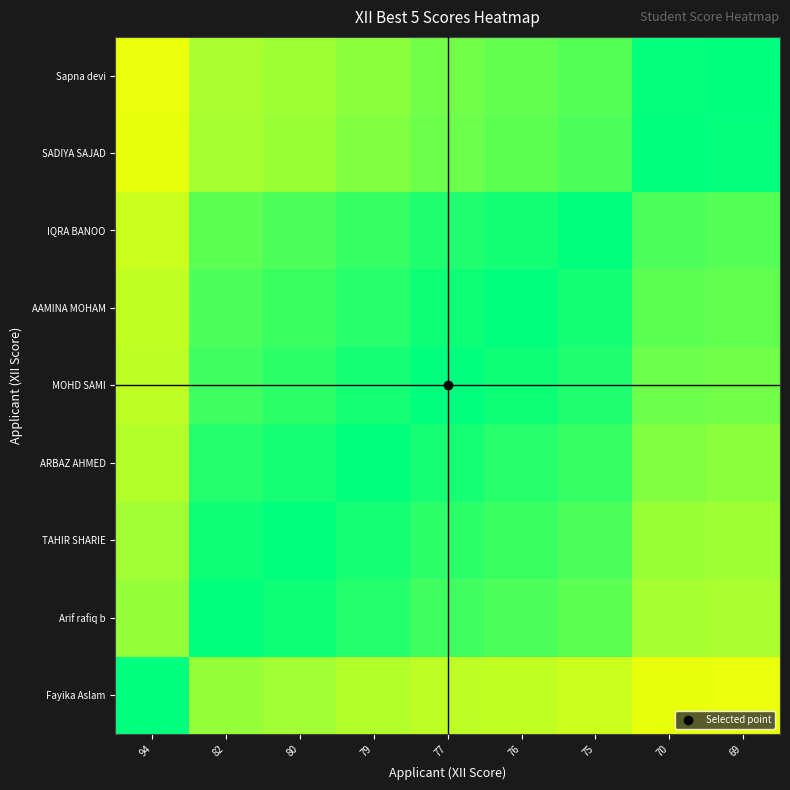

Between 77 and 80, which is larger?

80